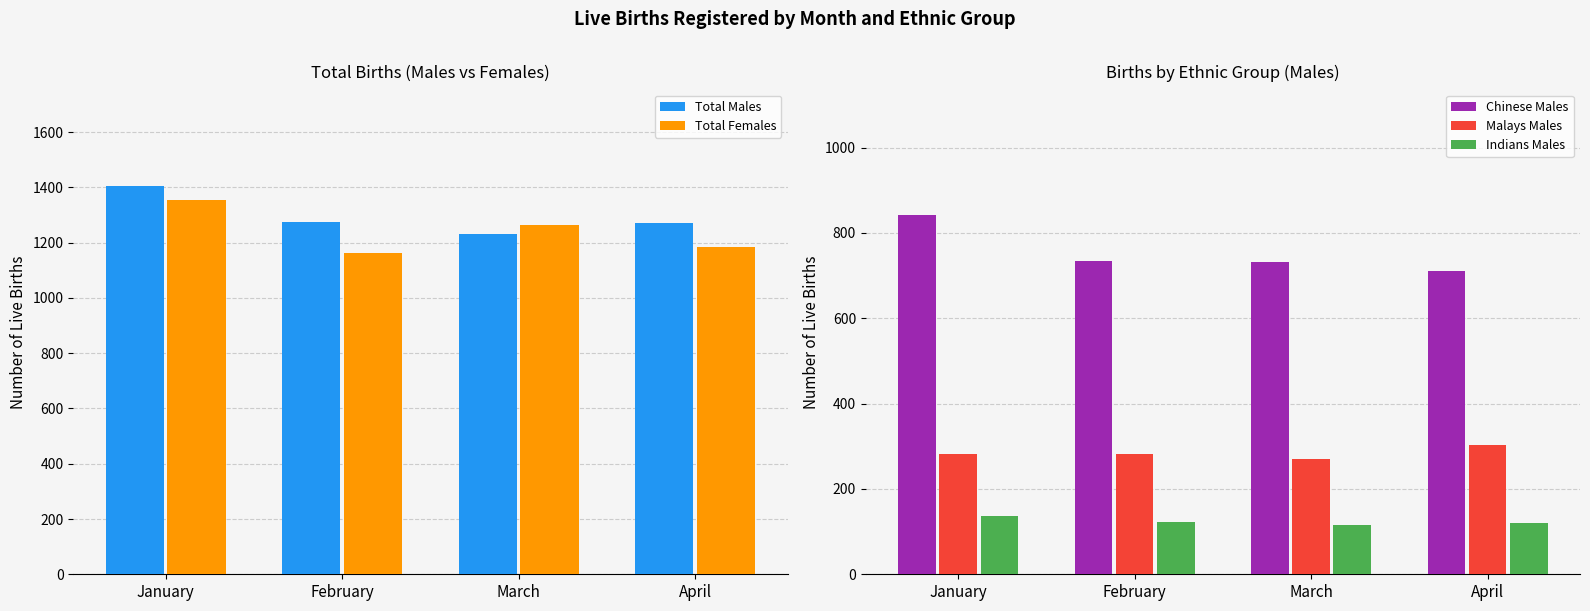

True or false: Chinese Males has a value of 1419 at January.

False